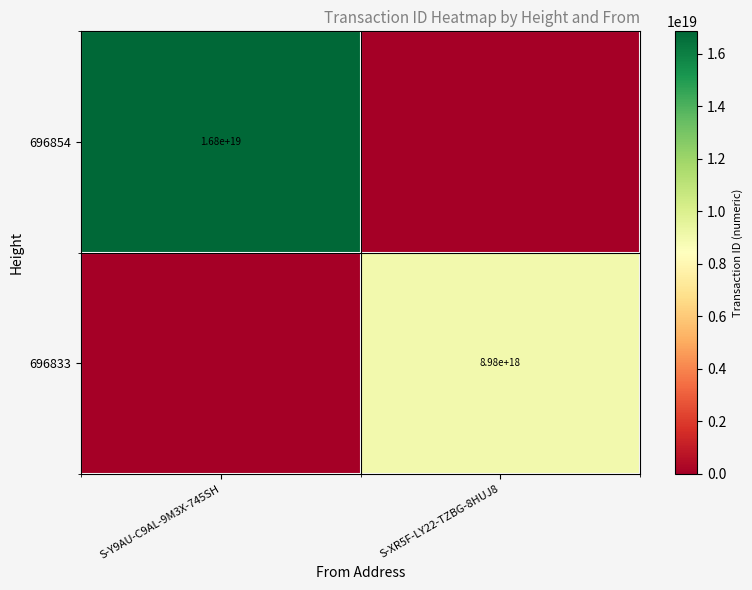

True or false: 696833 has a value of 12439926896851658752 at S-XR5F-LY22-TZBG-8HUJ8.

False